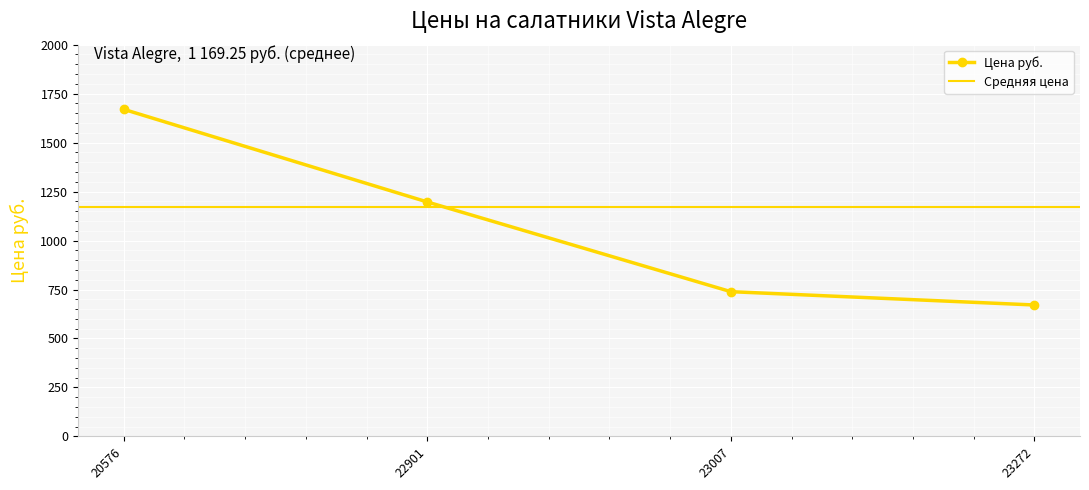

Rank the categories by value from lowest to highest.

23272, 23007, 22901, 20576